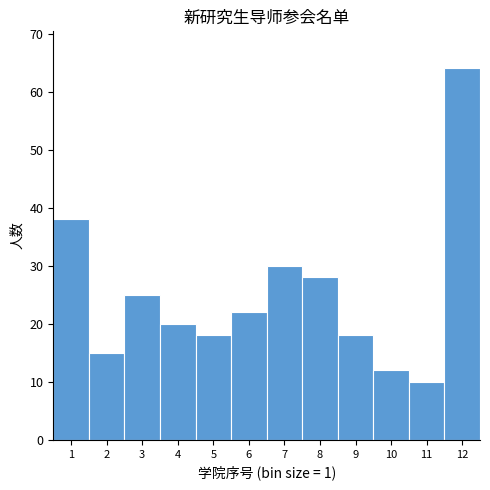

What is the height of the bar covering 10.5 to 11.5 on the x-axis? The values are not printed on the chart, so give them approximately, as read against the axis.

10